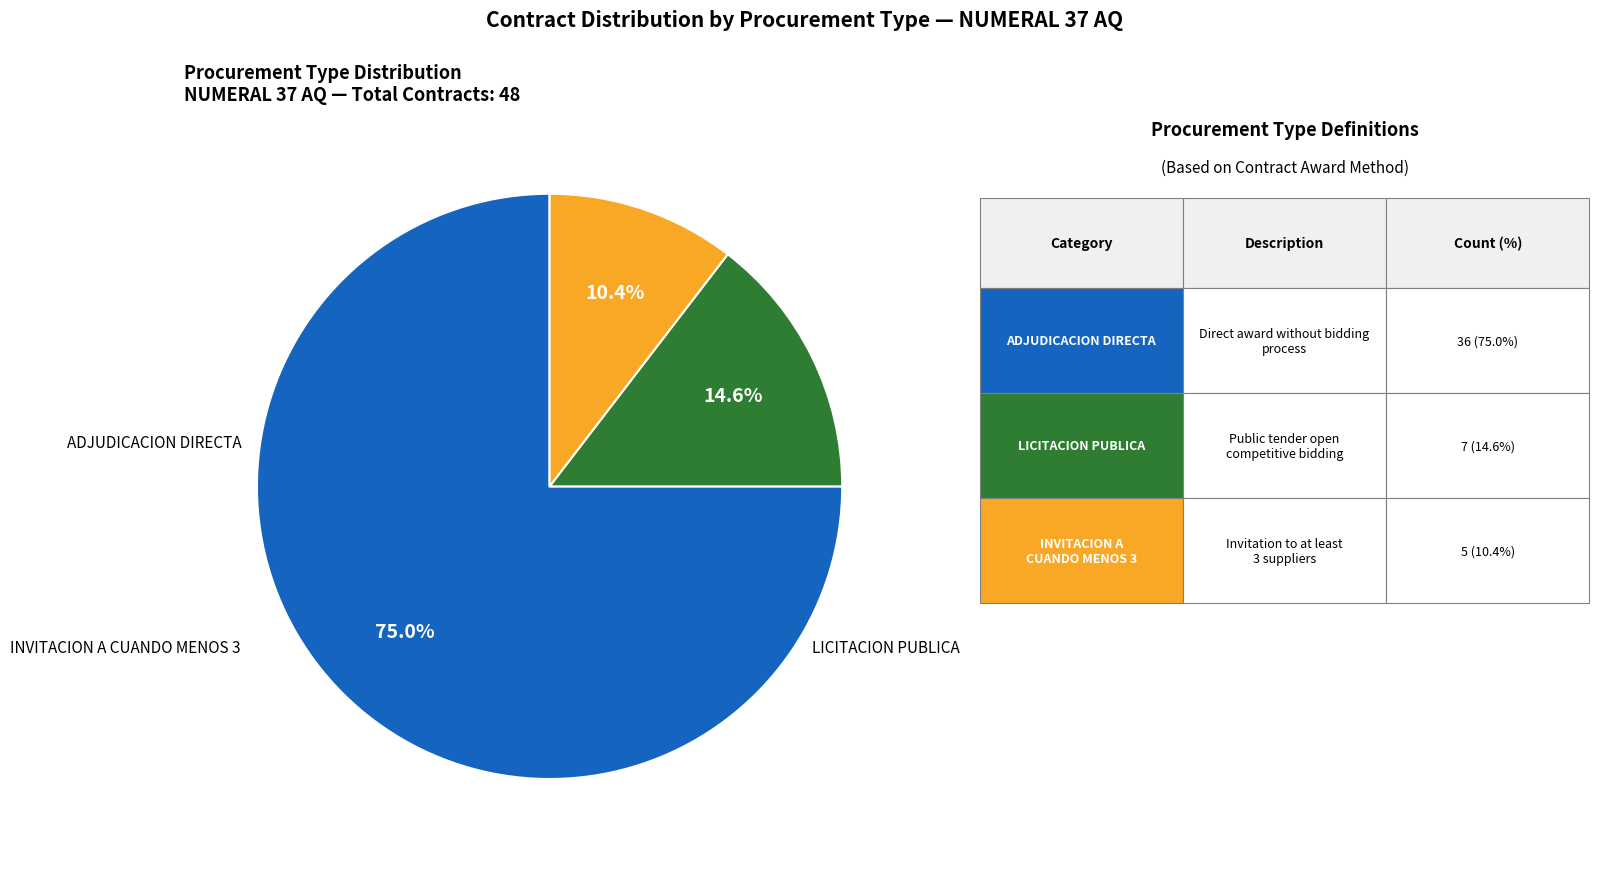

Is there a majority slice in this chart?

Yes